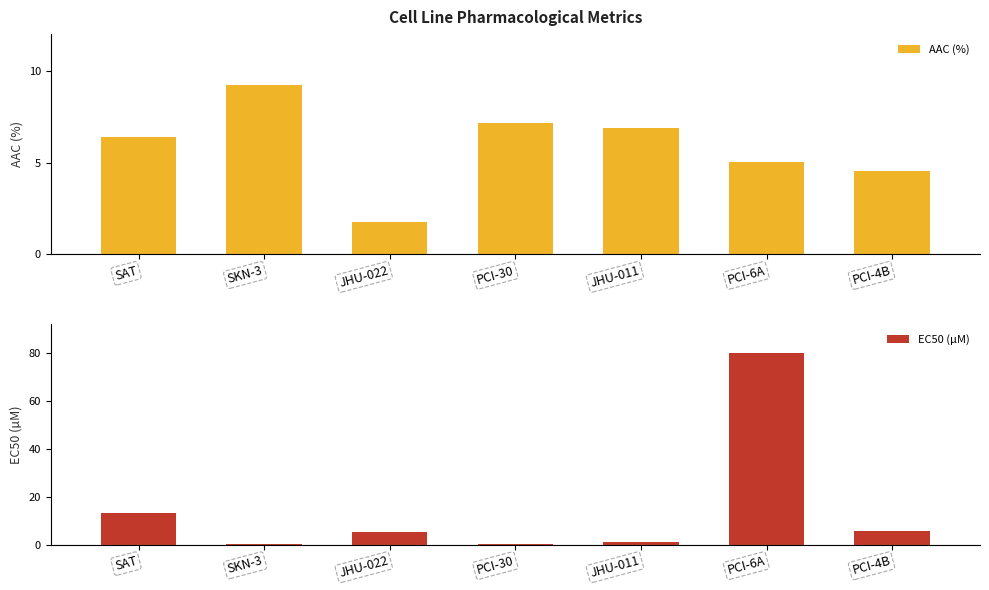

How many bars are there in each group?

2